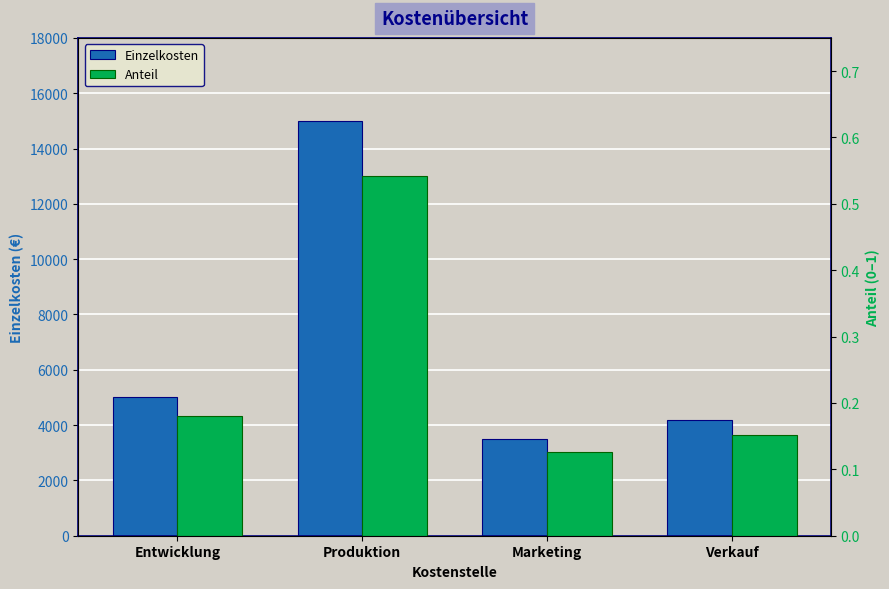

Which series has the largest range (max minus min)?

Einzelkosten